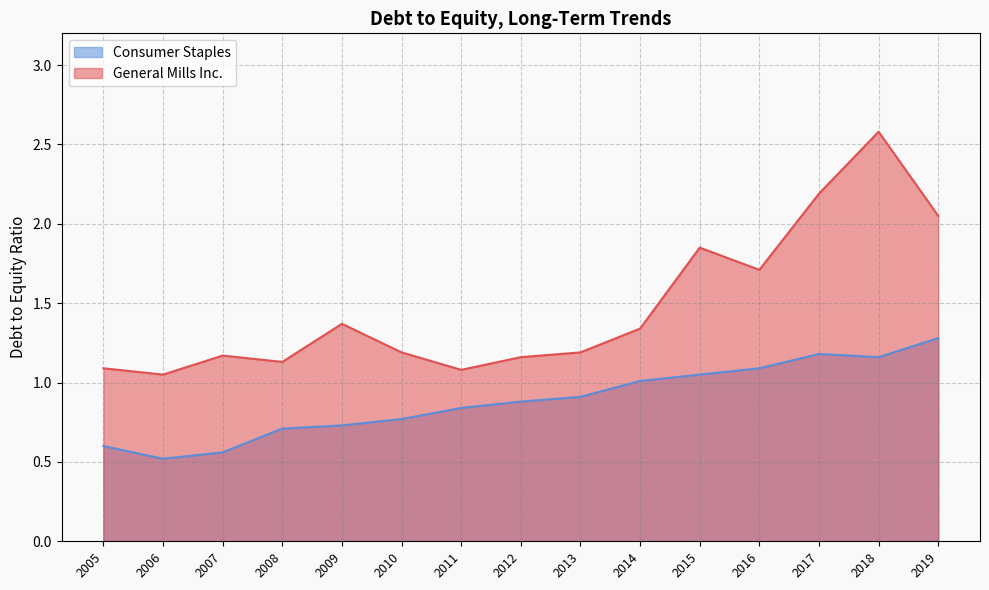

Count the number of categories in the chart.

15